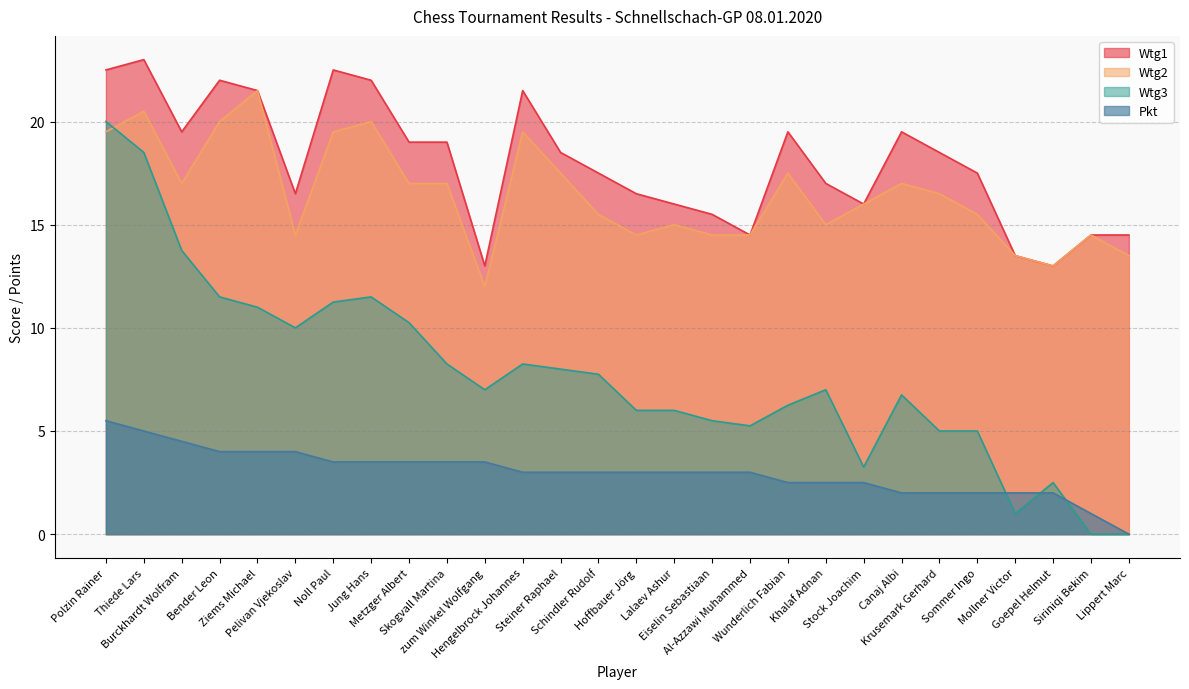

What is the spread (max minus min) of values at Krusemark Gerhard?

16.5